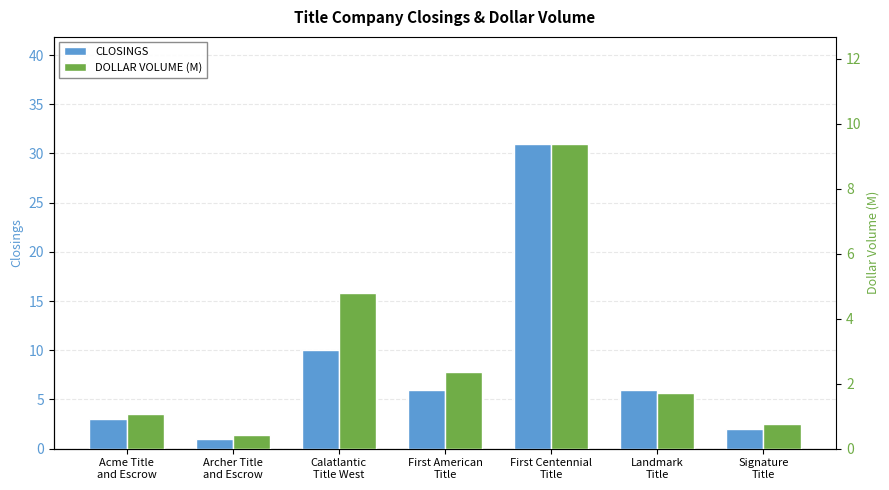

What is the average value of the CLOSINGS series?

8.4